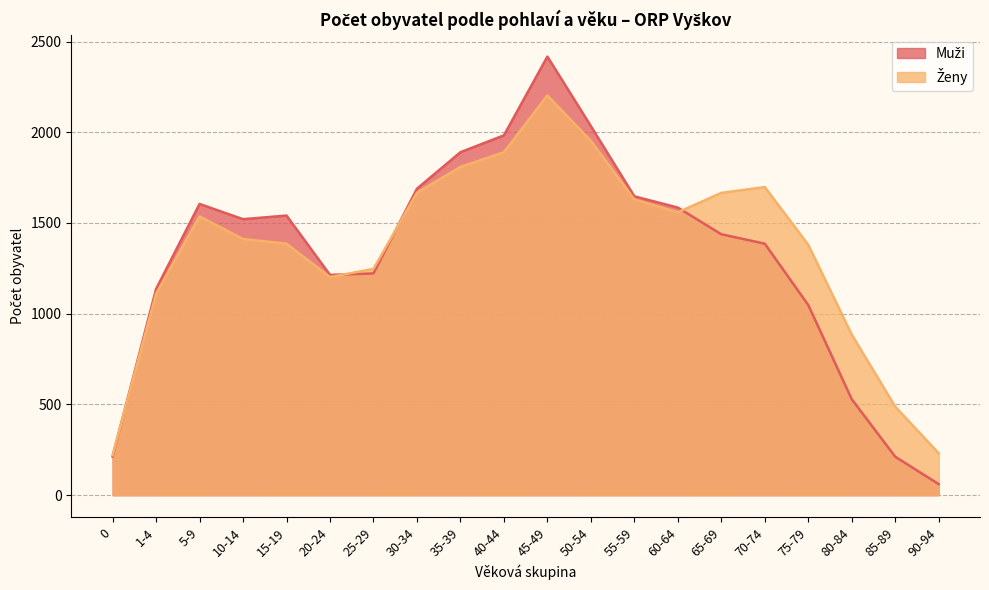

Is the value of Ženy at 40-44 greater than the value of Muži at 20-24?

Yes